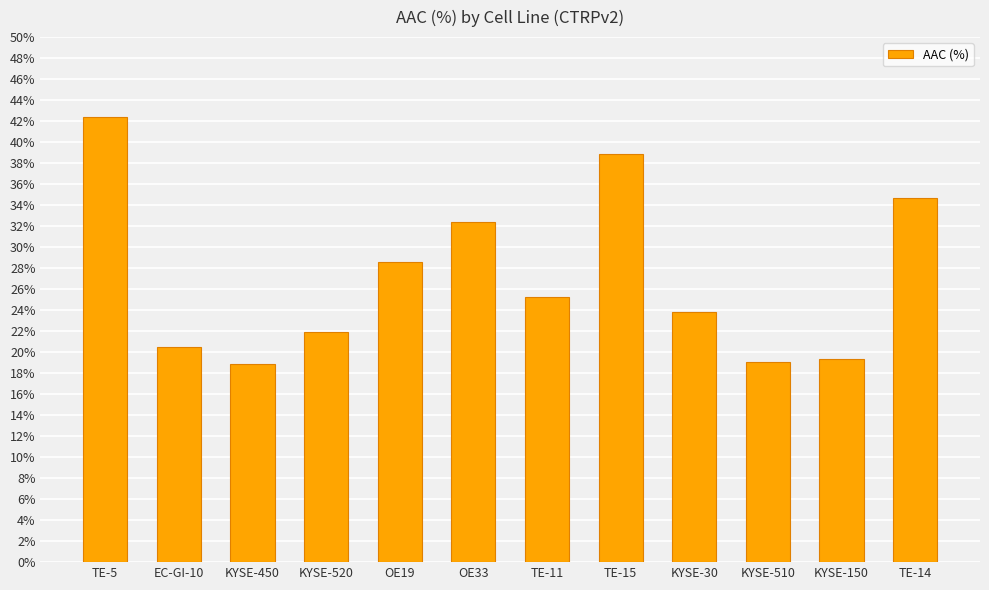

Reading left to right, extract all data points from this chart.

TE-5=42.4	EC-GI-10=20.5	KYSE-450=18.8	KYSE-520=21.9	OE19=28.6	OE33=32.4	TE-11=25.2	TE-15=38.9	KYSE-30=23.8	KYSE-510=19.1	KYSE-150=19.4	TE-14=34.6